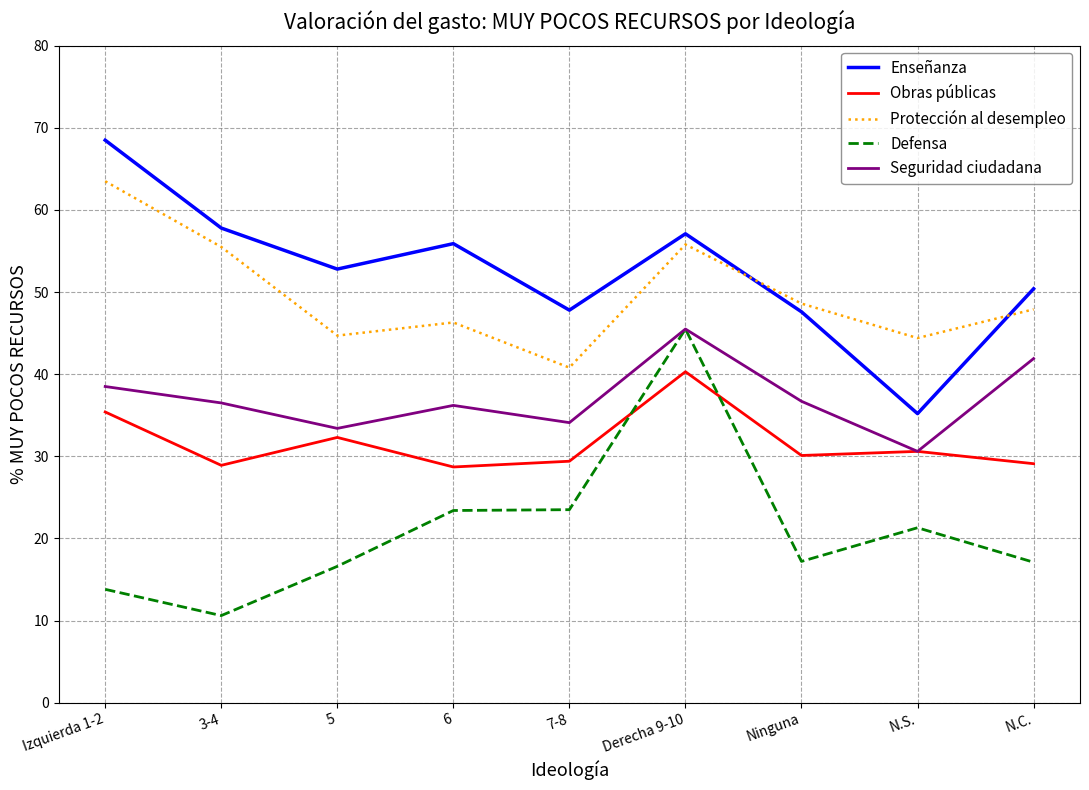

At which category is the sum across all series the highest?

Derecha 9-10